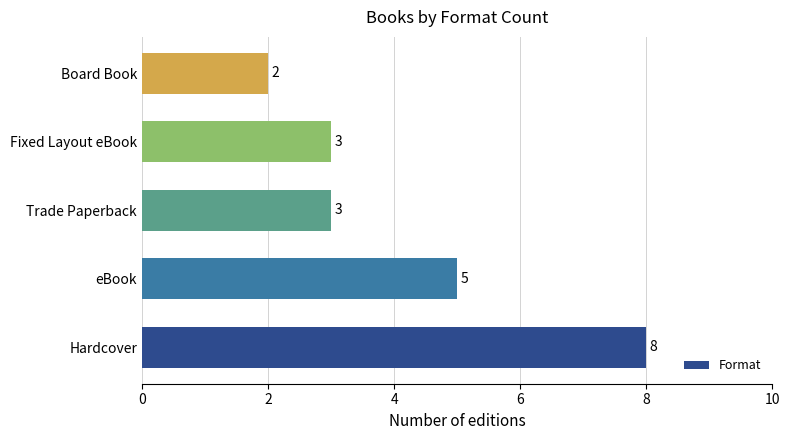

Reading bottom to top, what are all the values shown in this chart?

Hardcover=8	eBook=5	Trade Paperback=3	Fixed Layout eBook=3	Board Book=2